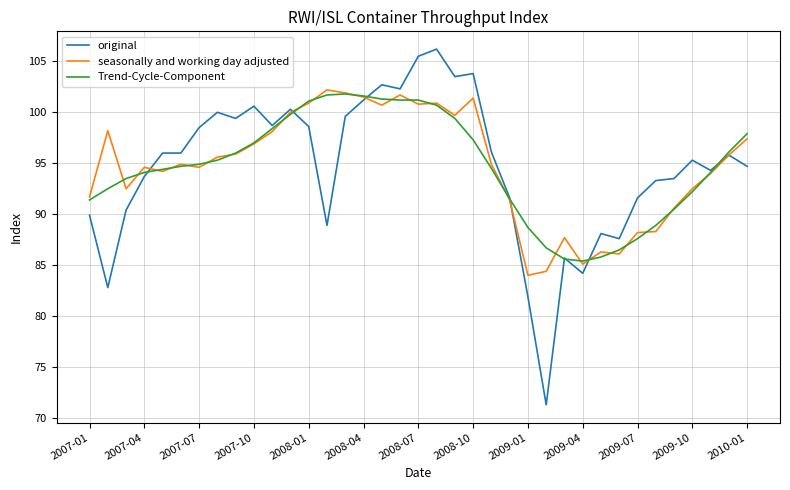

What is the maximum value for seasonally and working day adjusted?

102.2